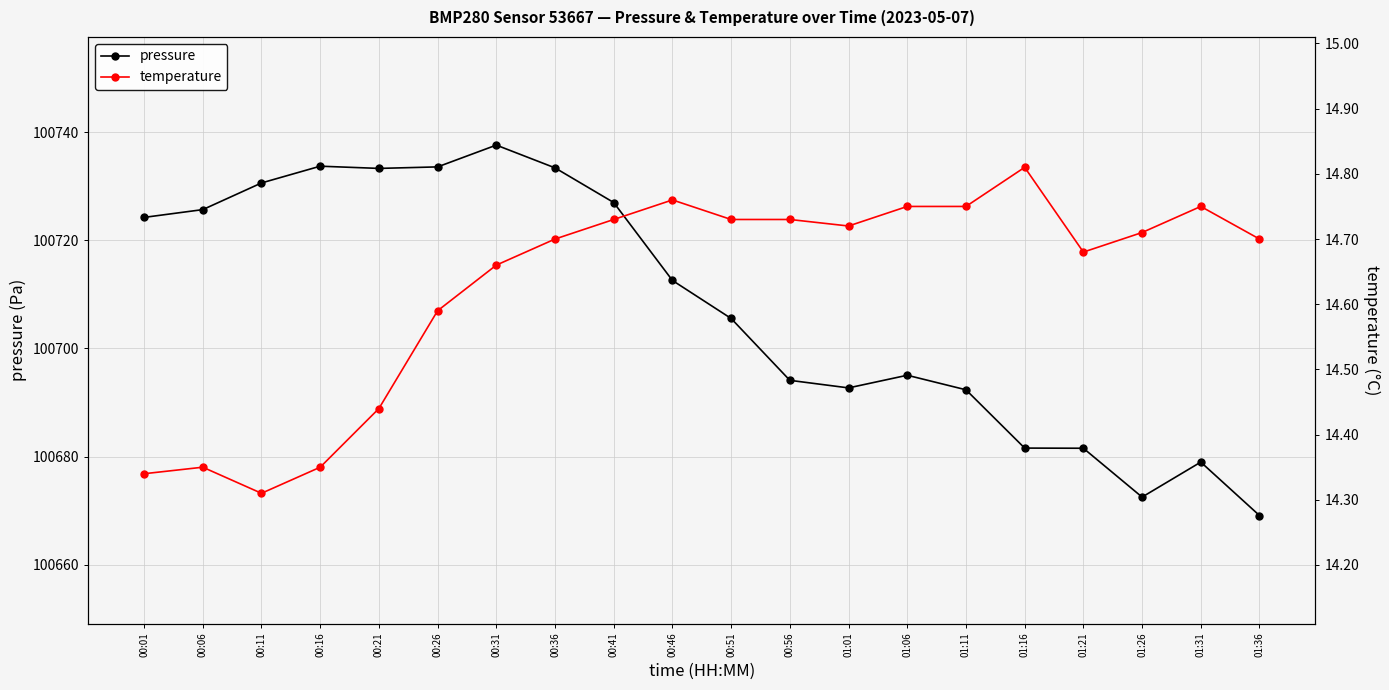

How many lines are shown in the chart?

2